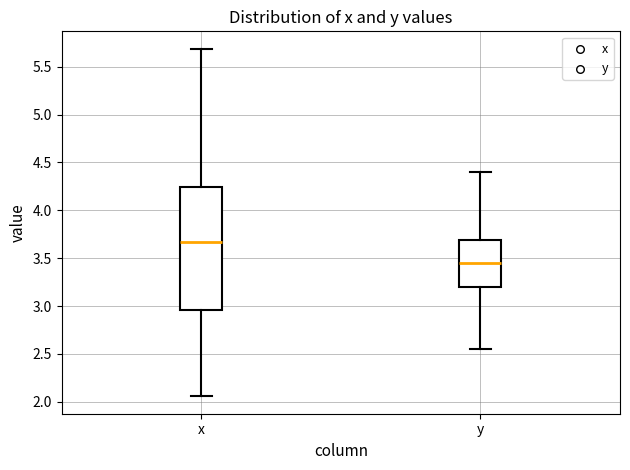

Comparing the boxes themselves (not the whiskers), which one is the tallest?

x